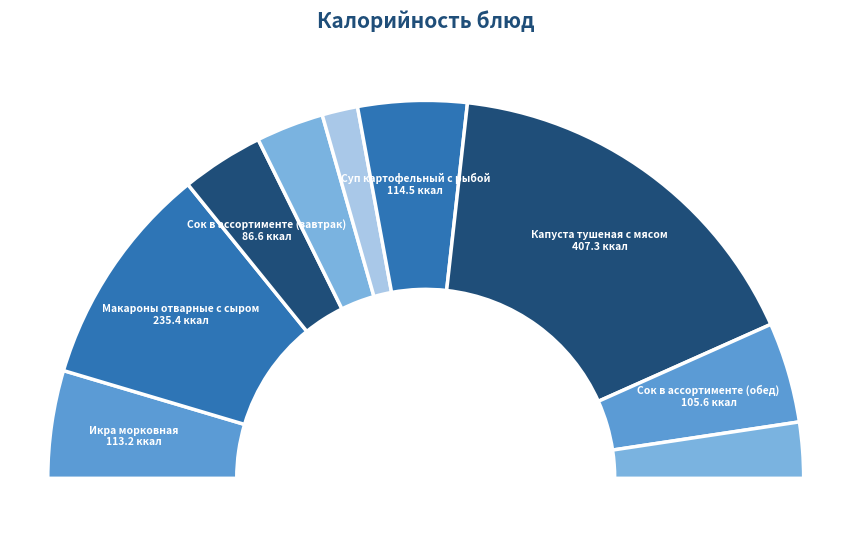

What percentage do Суп картофельный с рыбой and Икра морковная together represent?

18.5%